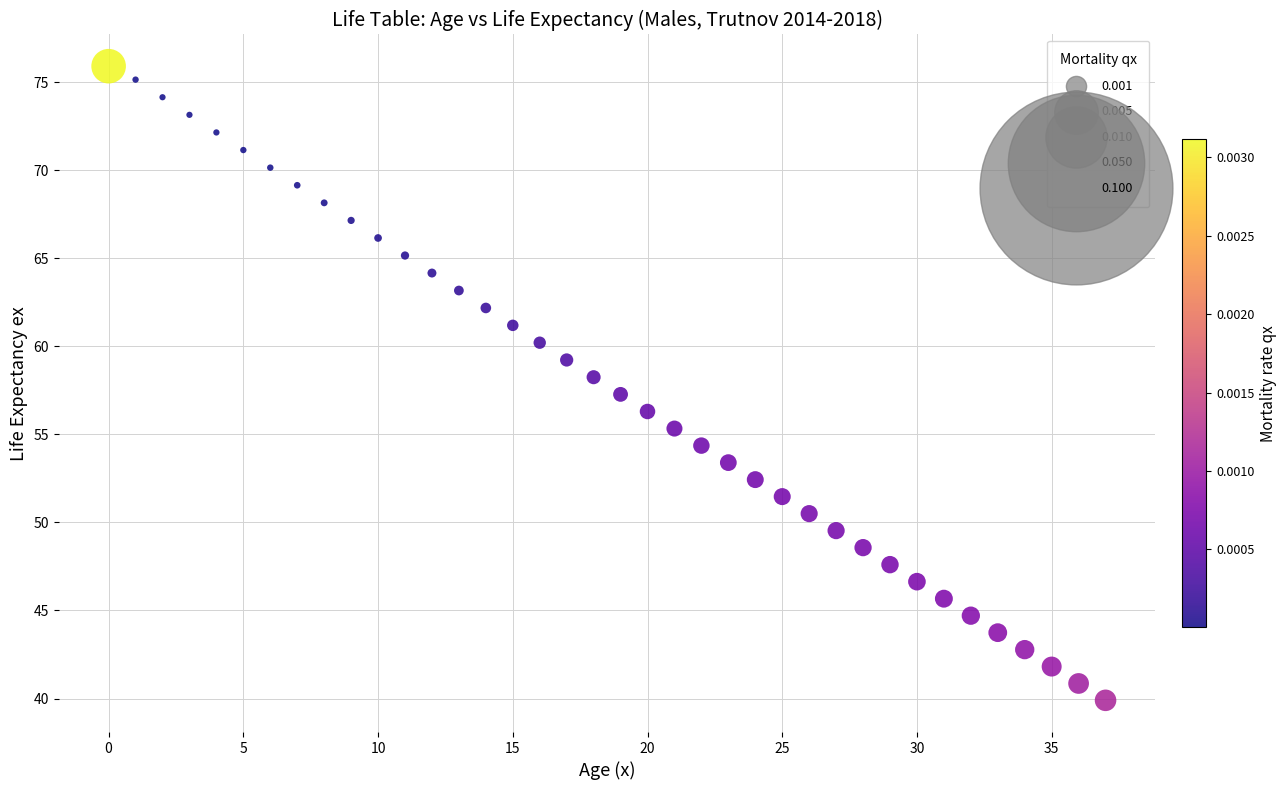

What is the range of Y values (max minus min)?

36.0